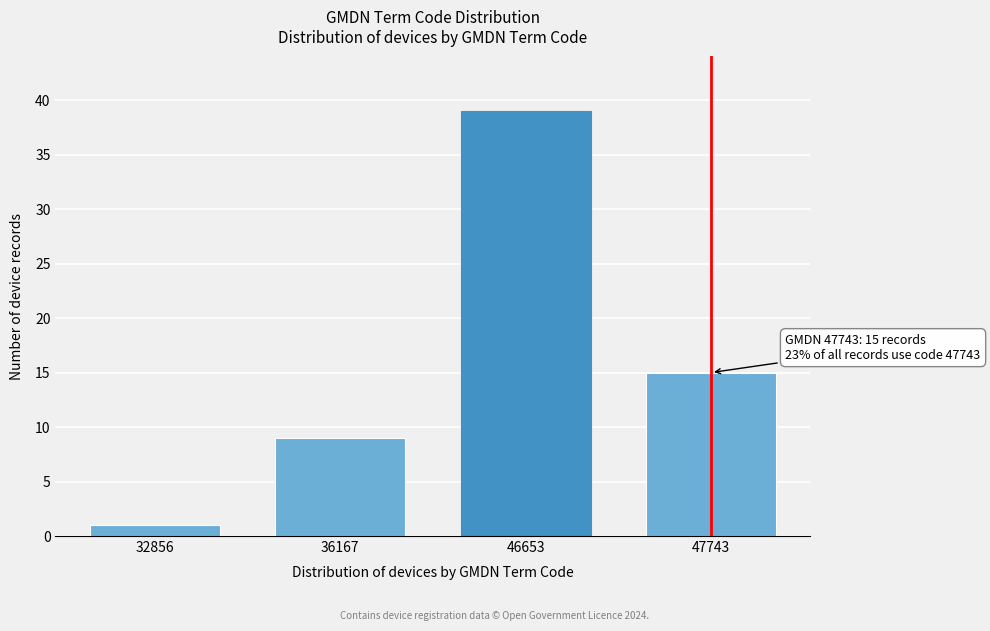

Reading right to left, transcribe all the data shown in this chart.

47743=15	46653=39	36167=9	32856=1